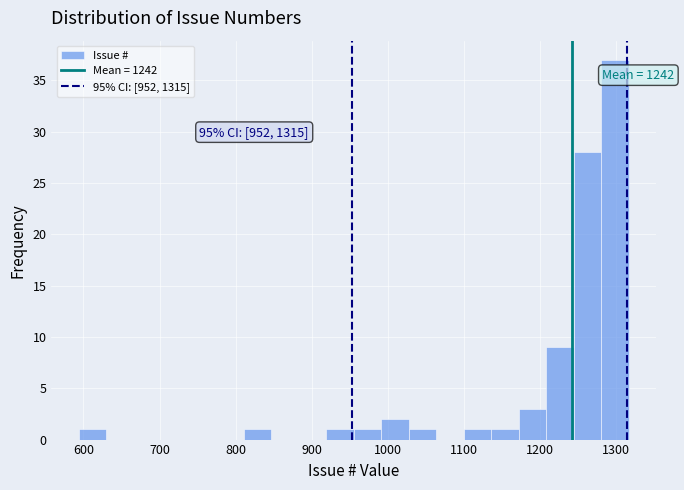

Read against the x-axis, roughly where is the centre of the tallest bar?

1300